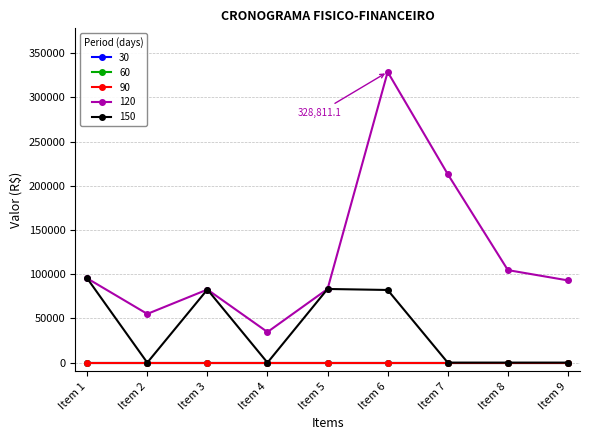

Where is the first local maximum for 120?

Item 3